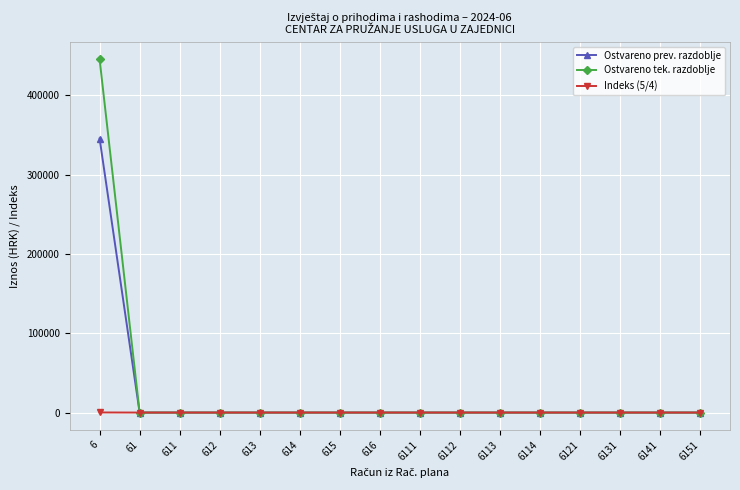

Between 6 and 614, which series saw the biggest shift?

Ostvareno tek. razdoblje